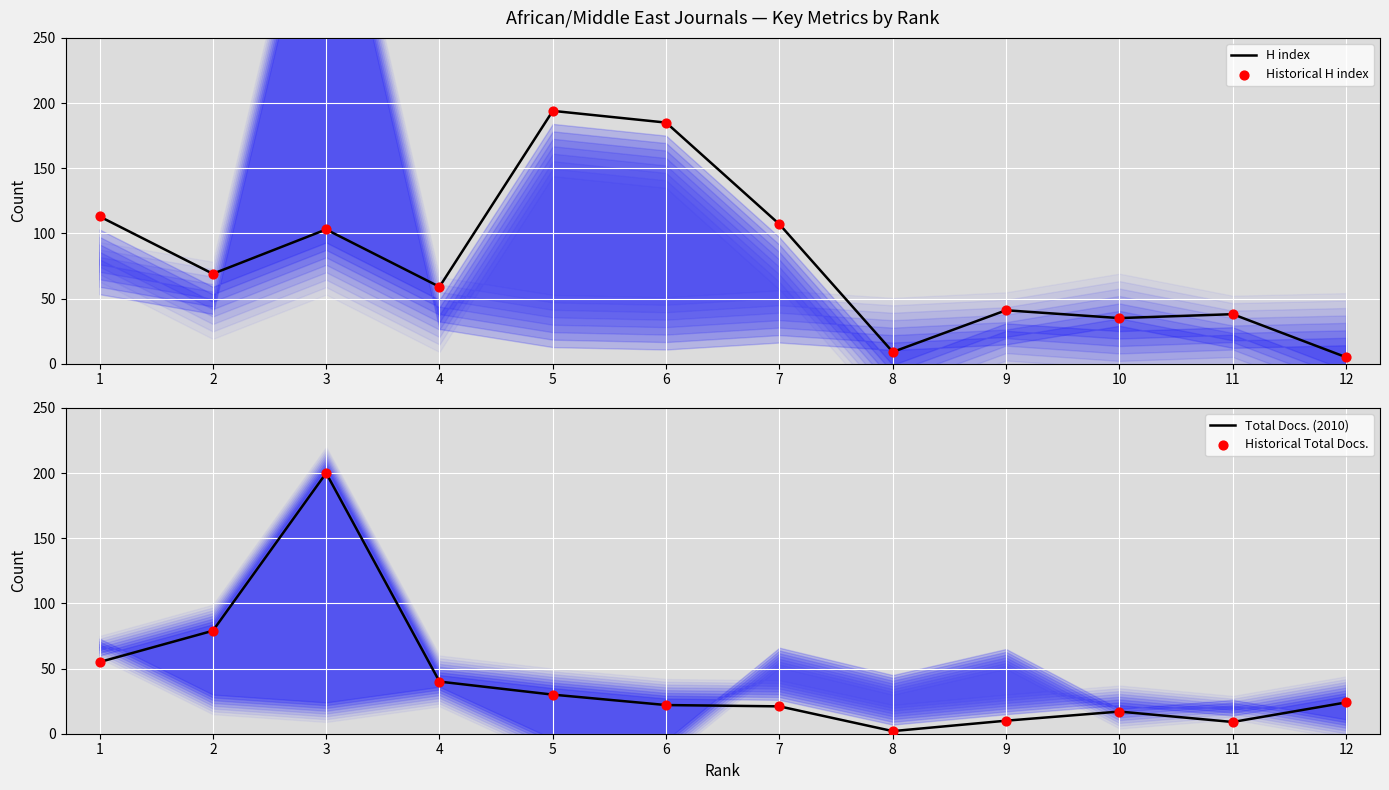

Which series reaches the minimum Y coordinate?

Total Docs. (2010)